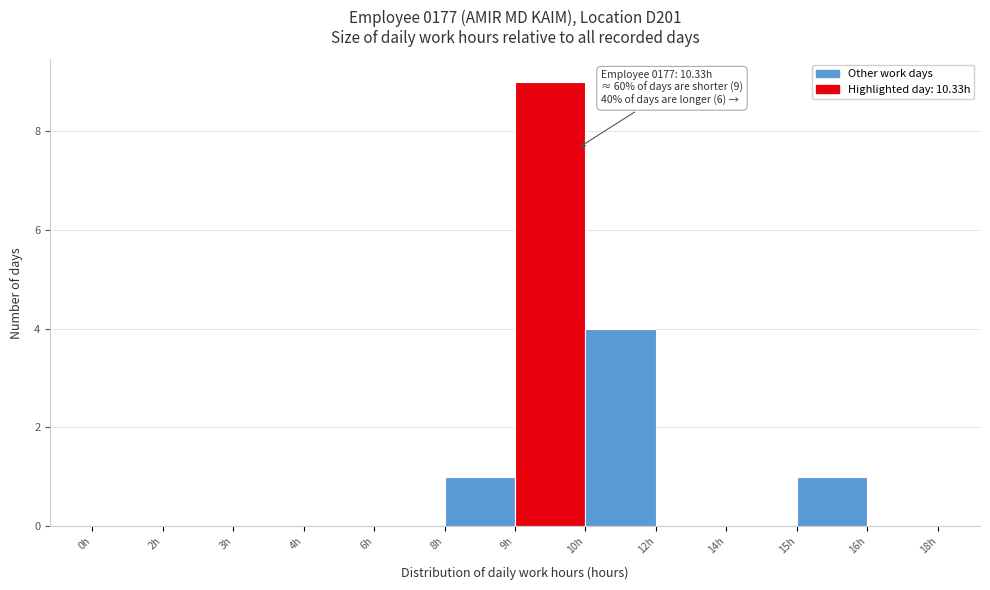

Reading right to left, list all the values displayed in this chart.

16h=0	15h=1	14h=0	12h=0	10h=4	9h=9	8h=1	6h=0	4h=0	3h=0	2h=0	0h=0